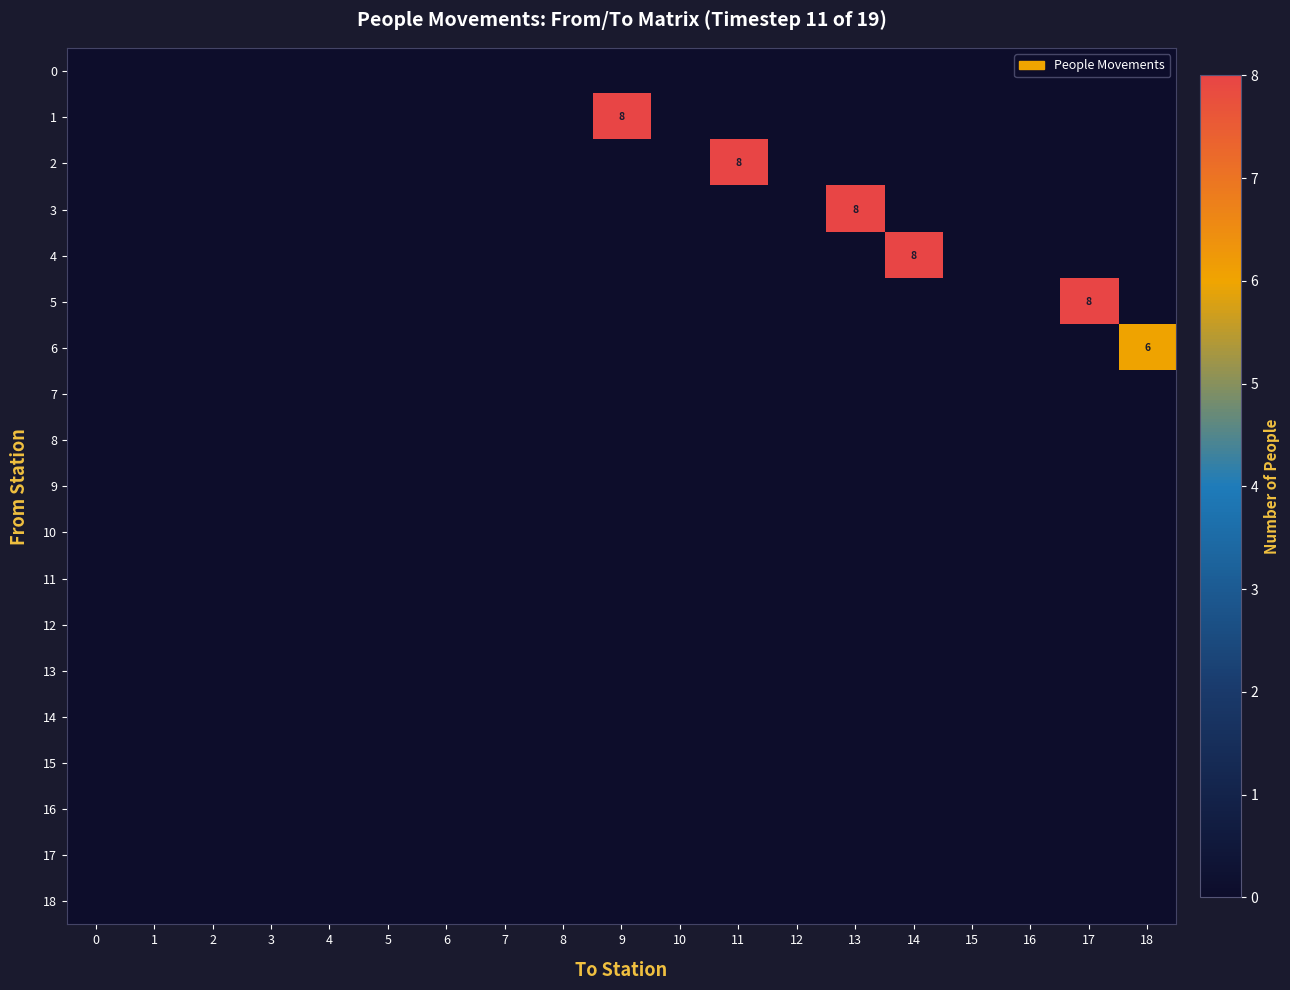

Which series has the largest range (max minus min)?

1